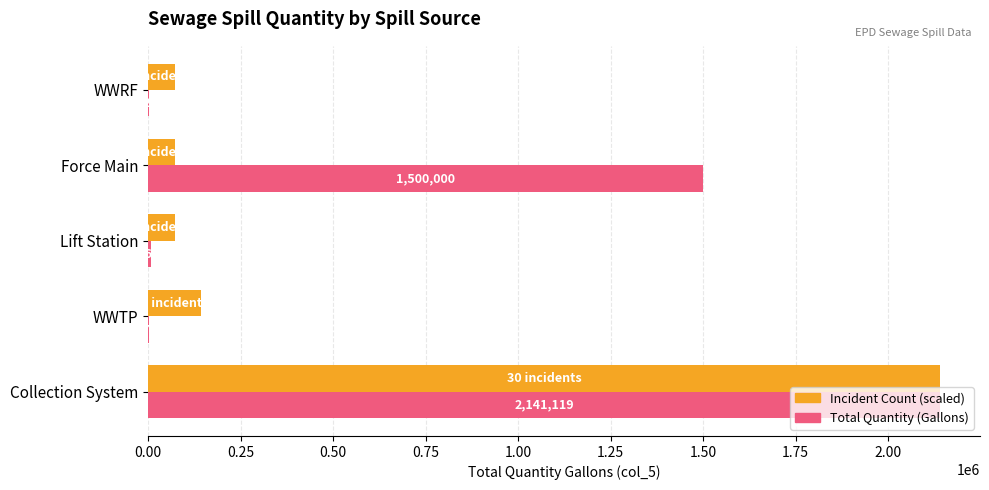

What is the greatest value displayed?

2141119.0